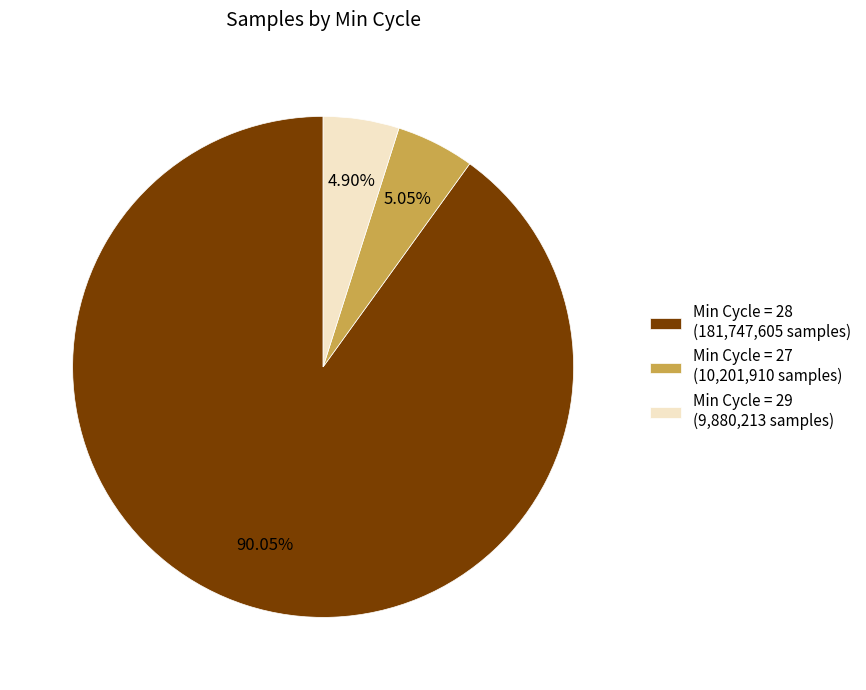

Which has a higher value, Min Cycle = 28 (181,747,605 samples) or Min Cycle = 27 (10,201,910 samples)?

Min Cycle = 28 (181,747,605 samples)